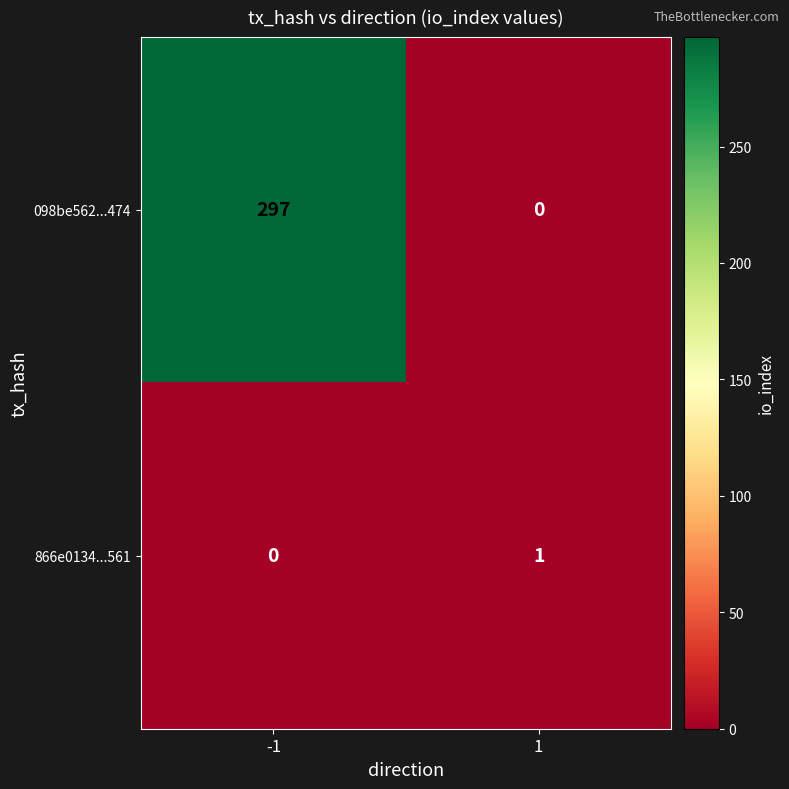

Which category has the highest value across all series?

-1